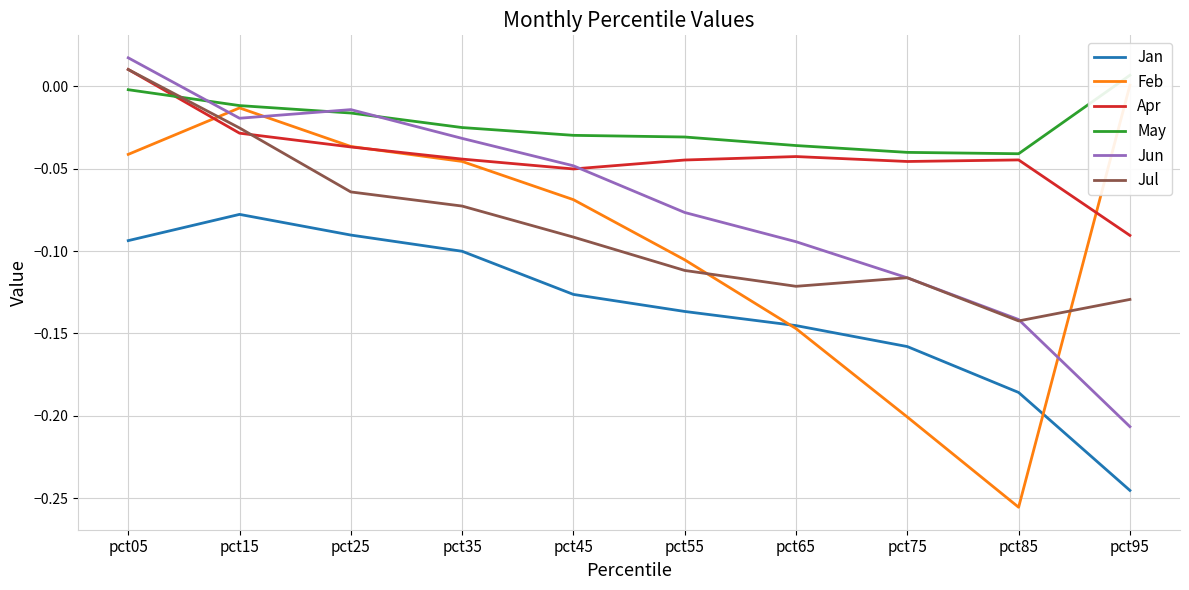

Reading left to right, transcribe all the data shown in this chart.

Jan: pct05=-0.1	pct15=-0.1	pct25=-0.1	pct35=-0.1	pct45=-0.1	pct55=-0.1	pct65=-0.1	pct75=-0.2	pct85=-0.2	pct95=-0.2
Feb: pct05=-0.0	pct15=-0.0	pct25=-0.0	pct35=-0.0	pct45=-0.1	pct55=-0.1	pct65=-0.1	pct75=-0.2	pct85=-0.3	pct95=0.0
Apr: pct05=0.0	pct15=-0.0	pct25=-0.0	pct35=-0.0	pct45=-0.1	pct55=-0.0	pct65=-0.0	pct75=-0.0	pct85=-0.0	pct95=-0.1
May: pct05=-0.0	pct15=-0.0	pct25=-0.0	pct35=-0.0	pct45=-0.0	pct55=-0.0	pct65=-0.0	pct75=-0.0	pct85=-0.0	pct95=0.0
Jun: pct05=0.0	pct15=-0.0	pct25=-0.0	pct35=-0.0	pct45=-0.0	pct55=-0.1	pct65=-0.1	pct75=-0.1	pct85=-0.1	pct95=-0.2
Jul: pct05=0.0	pct15=-0.0	pct25=-0.1	pct35=-0.1	pct45=-0.1	pct55=-0.1	pct65=-0.1	pct75=-0.1	pct85=-0.1	pct95=-0.1